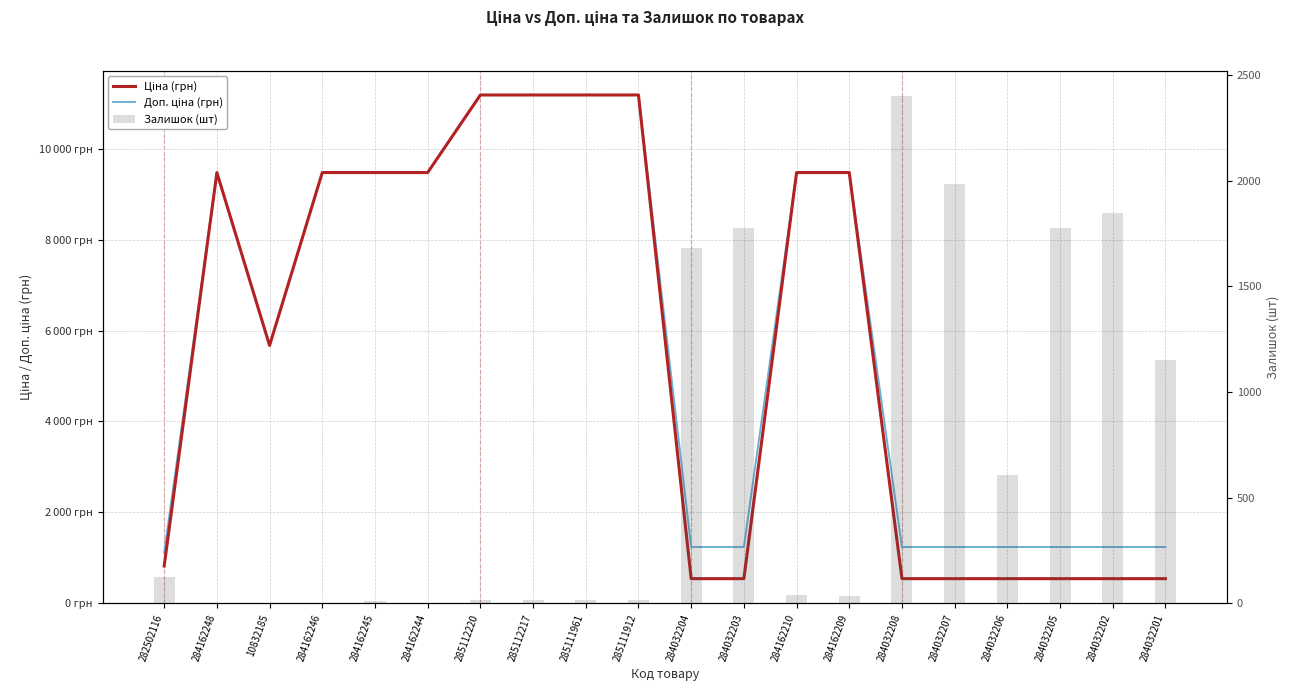

Reading left to right, what are all the values shown in this chart?

Доп. ціна: 282502116=1109.2	284162248=9480.1	10832185=5673.8	284162246=9480.1	284162245=9480.1	284162244=9480.1	285112220=11188.2	285112217=11188.2	285111961=11188.2	285111912=11188.2	284032204=1235.4	284032203=1235.4	284162210=9480.1	284162209=9480.1	284032208=1235.4	284032207=1235.4	284032206=1235.4	284032205=1235.4	284032202=1235.4	284032201=1235.4
Ціна: 282502116=818.5	284162248=9480.1	10832185=5673.8	284162246=9480.1	284162245=9480.1	284162244=9480.1	285112220=11188.2	285112217=11188.2	285111961=11188.2	285111912=11188.2	284032204=539.0	284032203=539.0	284162210=9480.1	284162209=9480.1	284032208=539.0	284032207=539.0	284032206=539.0	284032205=539.0	284032202=539.0	284032201=539.0
Залишок: 282502116=125.0	284162248=0.0	10832185=2.0	284162246=0.0	284162245=8.0	284162244=2.0	285112220=17.0	285112217=17.0	285111961=17.0	285111912=15.0	284032204=1682.0	284032203=1774.0	284162210=37.0	284162209=33.0	284032208=2400.0	284032207=1986.0	284032206=605.0	284032205=1775.0	284032202=1845.0	284032201=1153.0